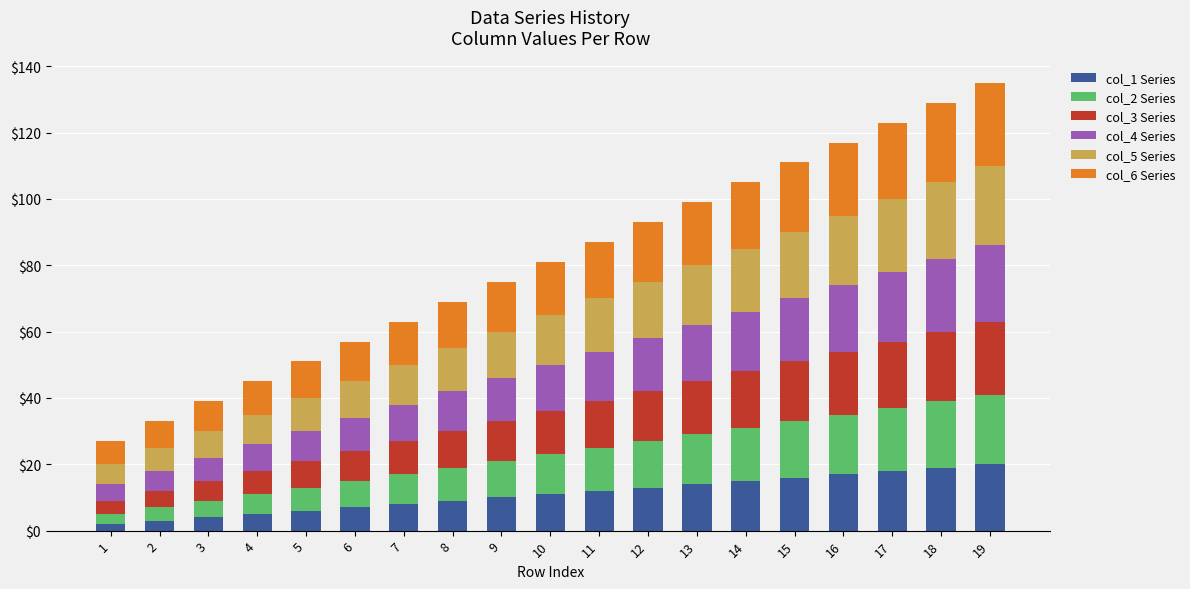

True or false: col_1 Series has a value of 10 at 9.

True